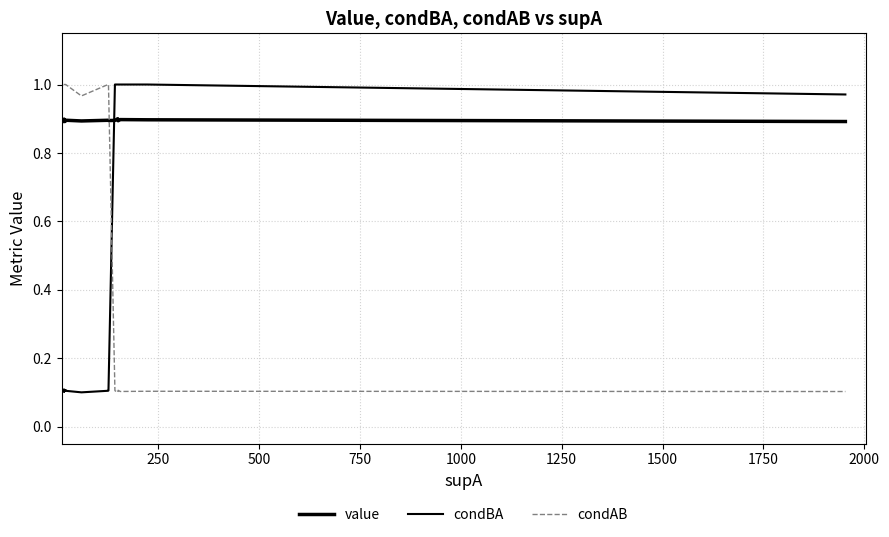

What are all the series names shown in the legend?

value, condBA, condAB